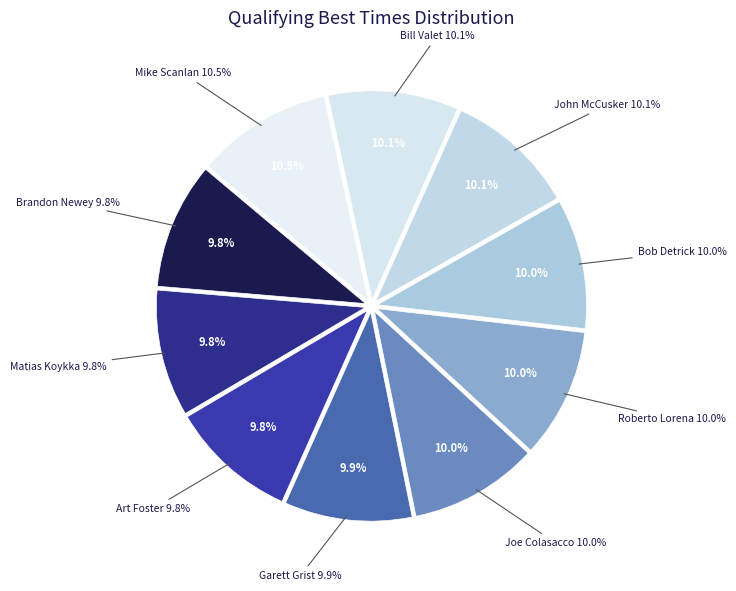

True or false: Mike Scanlan accounts for 11% of the total.

True